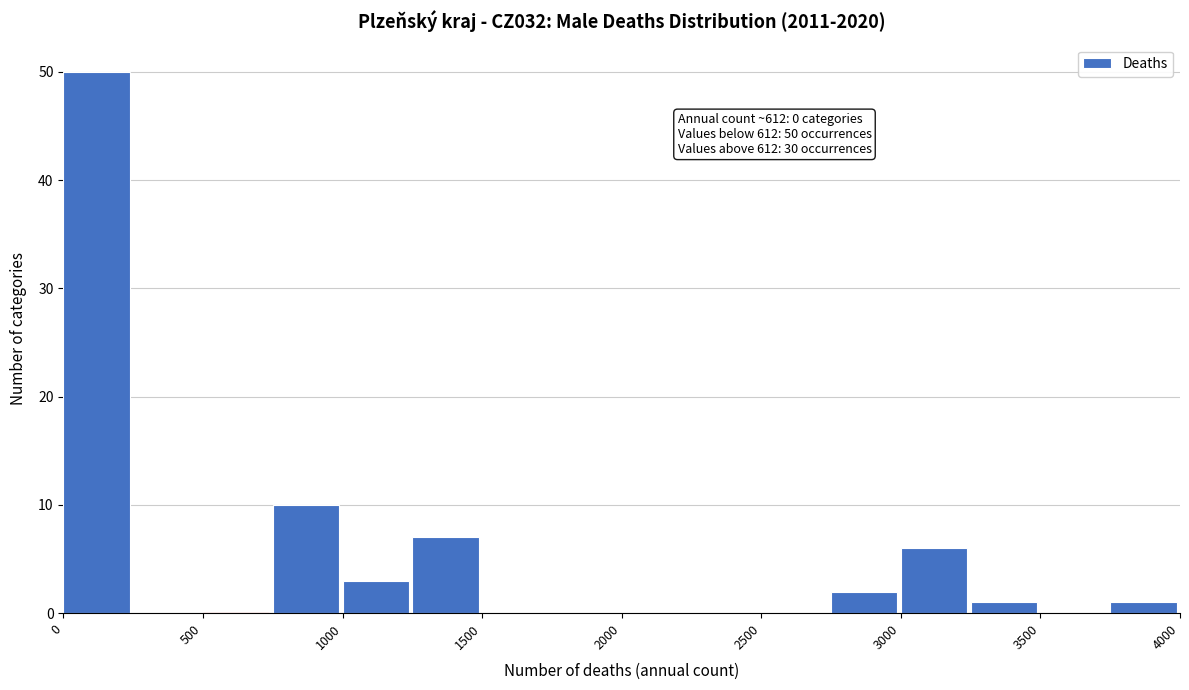

Which range on the x-axis has the tallest bar?

0 to 250